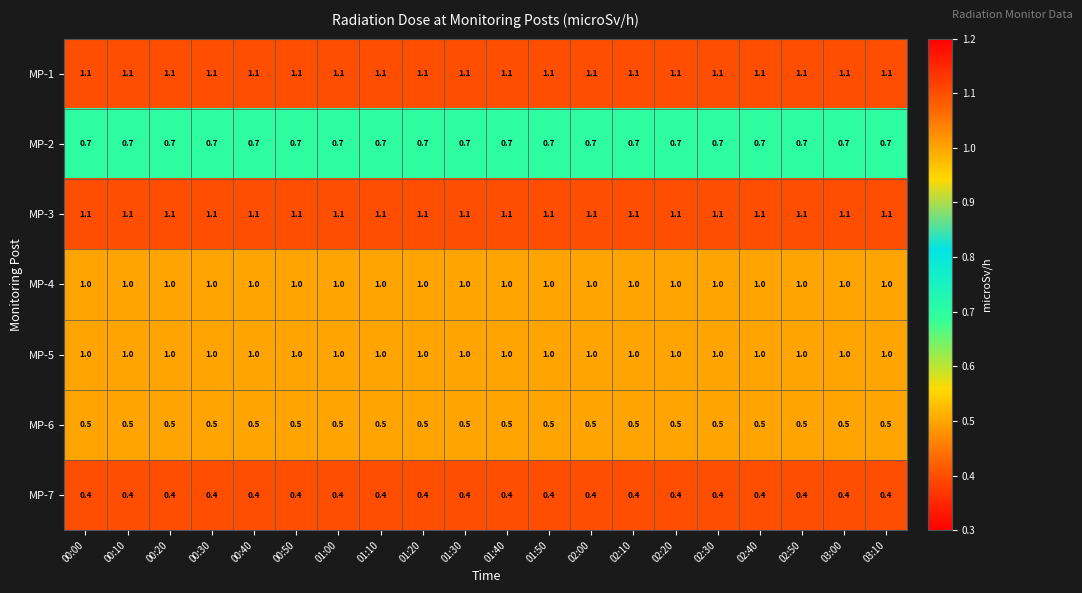

At how many categories does at least one series exceed 0?

20